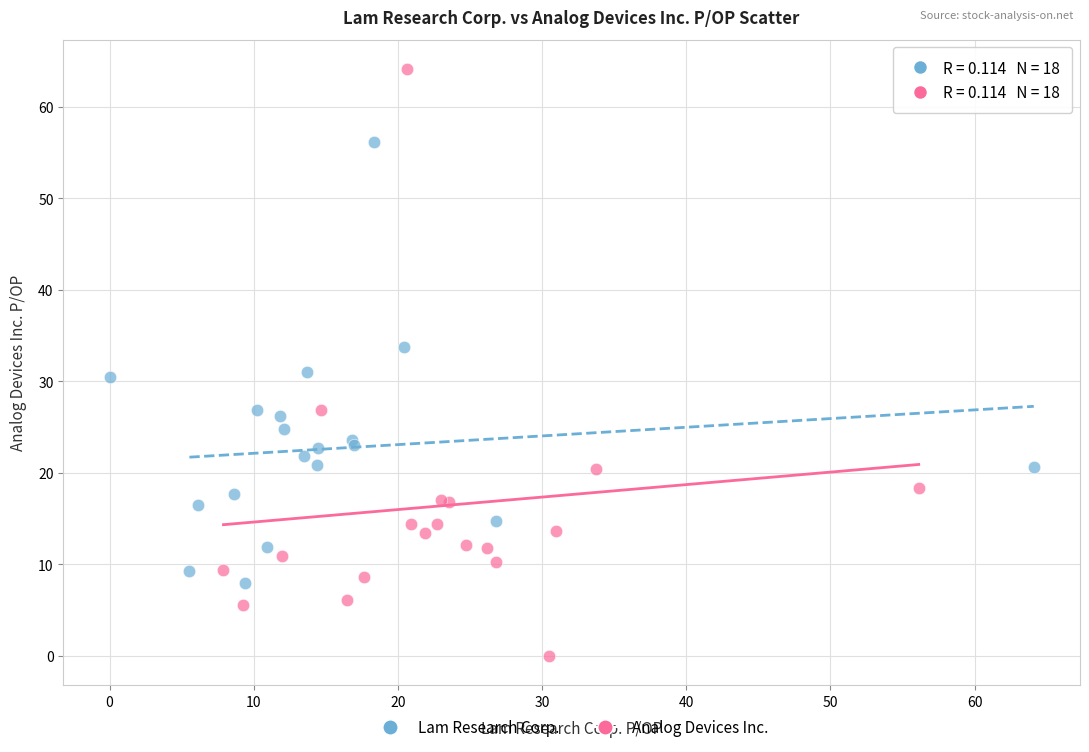

Which series contains the lowest Y value?

Analog Devices Inc.